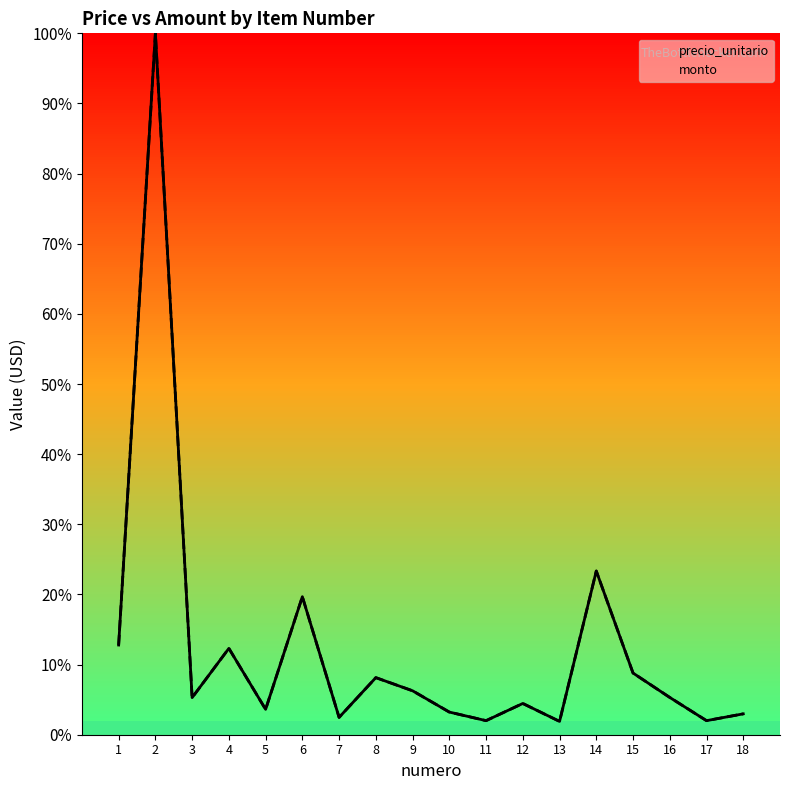

At 14, list the series in order from smallest to largest.

precio_unitario, monto